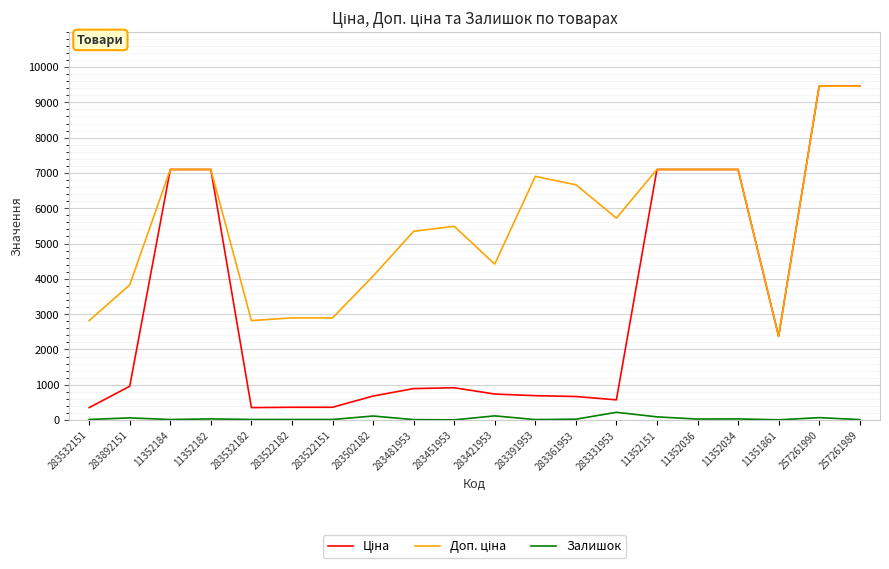

What is the maximum value shown in the chart?

9458.9